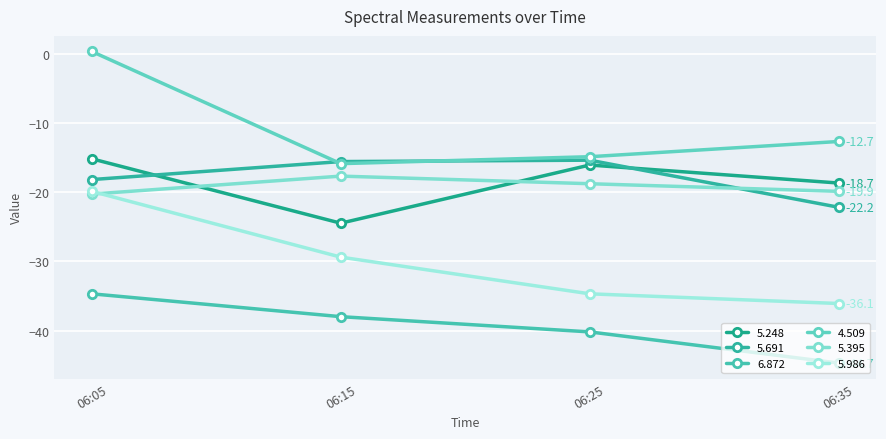

How many lines are shown in the chart?

6